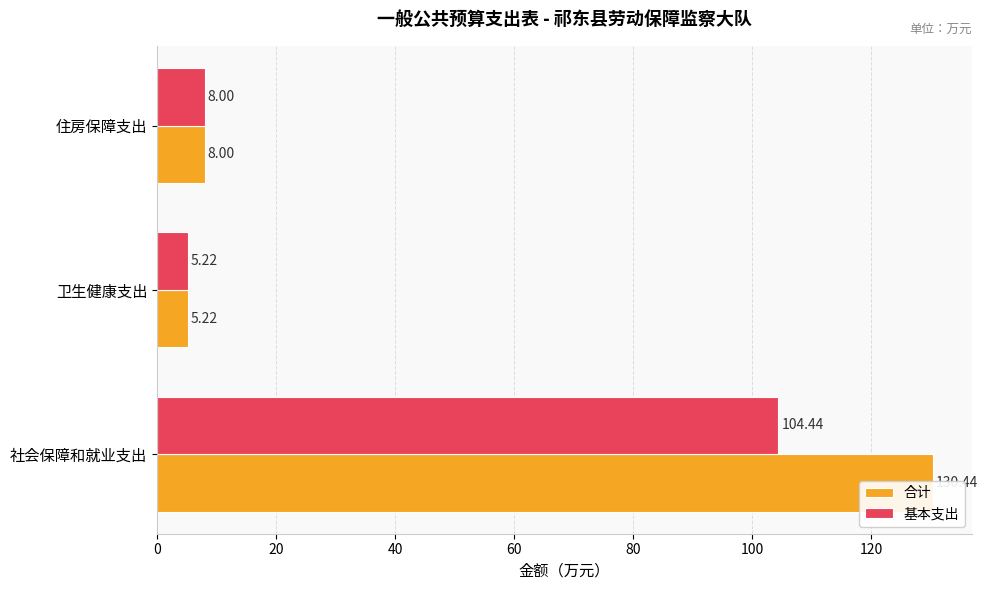

List the series in order of their overall mean, highest first.

合计, 基本支出